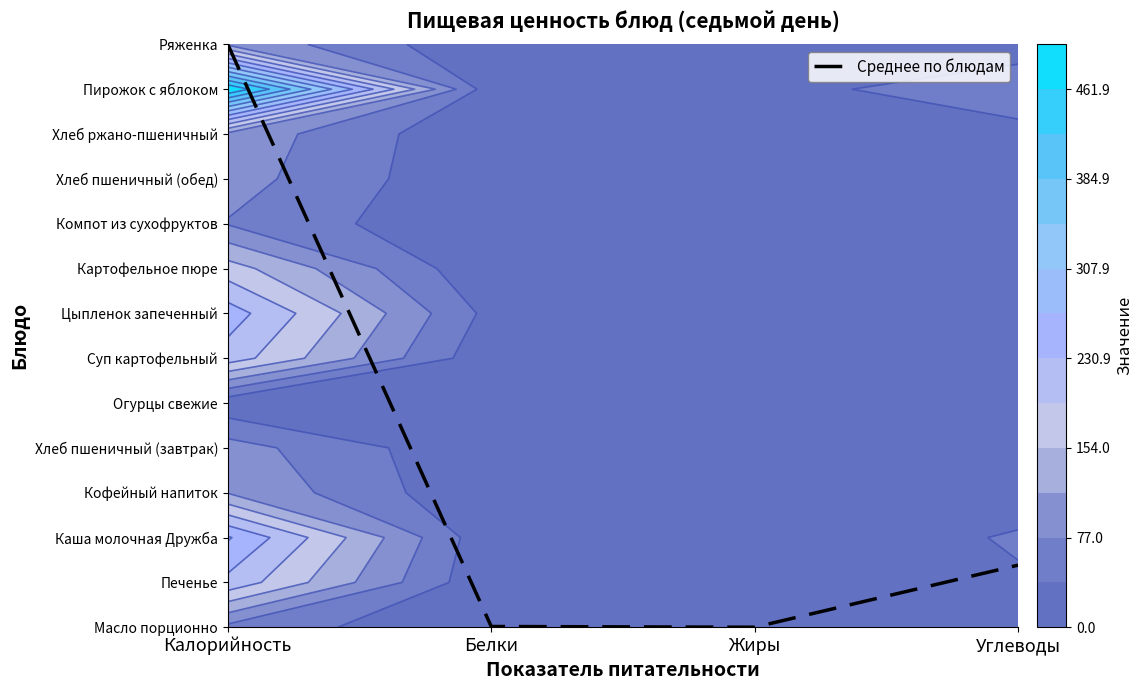

Reading right to left, transcribe all the data shown in this chart.

1.4	0.0	0.0	13.0